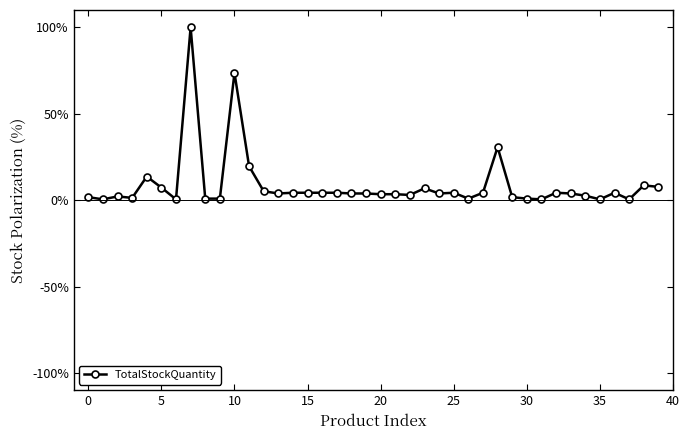

True or false: there are more than 1 points higher than both neighbors.

True